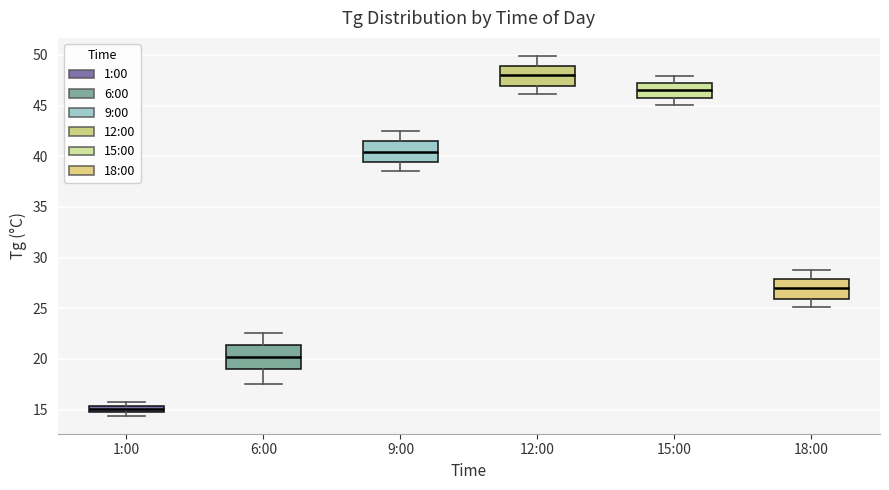

Where is the lower edge of the box for 9:00 on the y-axis? The values are not printed on the chart, so give them approximately, as read against the axis.

39.5